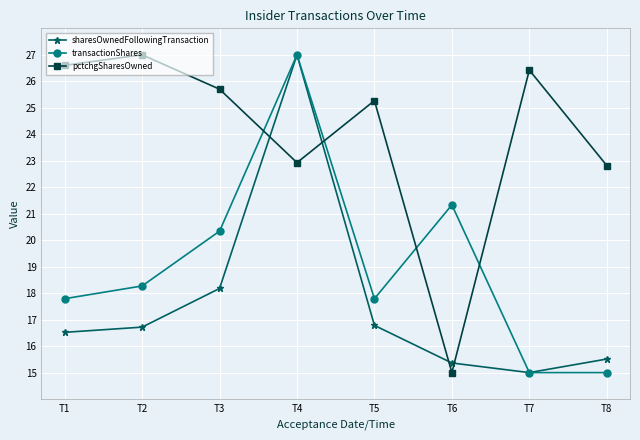

Rank the series by their average value, from highest to lowest.

pctchgSharesOwned, transactionShares, sharesOwnedFollowingTransaction